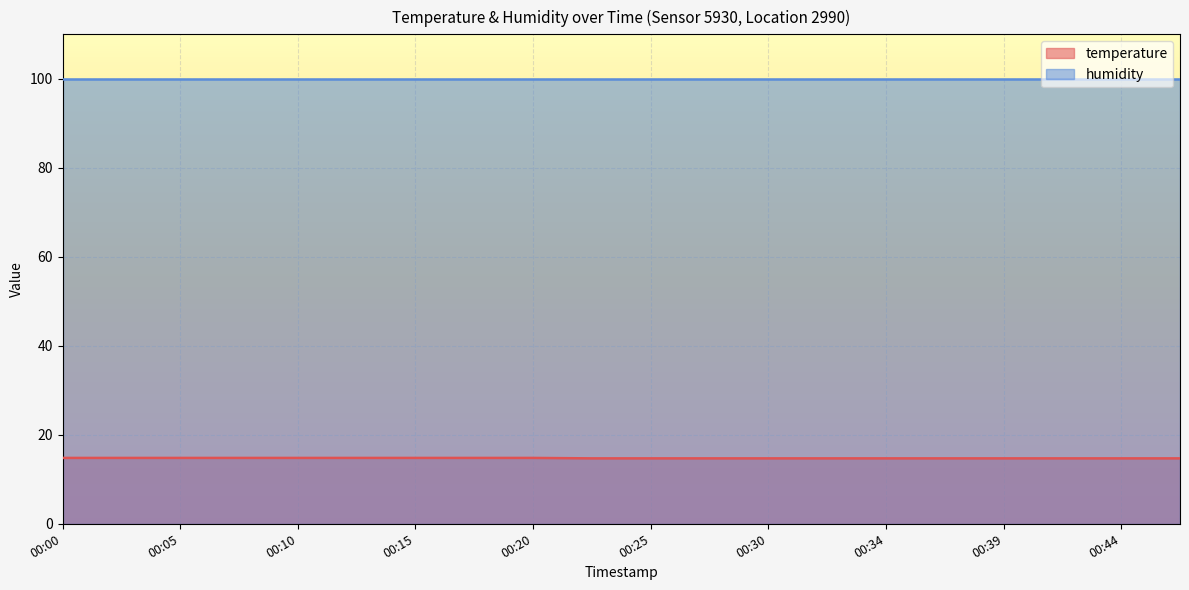

List the labels in order of value, largest first.

00:00, 00:03, 00:05, 00:08, 00:10, 00:13, 00:15, 00:17, 00:20, 00:22, 00:25, 00:27, 00:30, 00:32, 00:34, 00:37, 00:39, 00:42, 00:44, 00:47